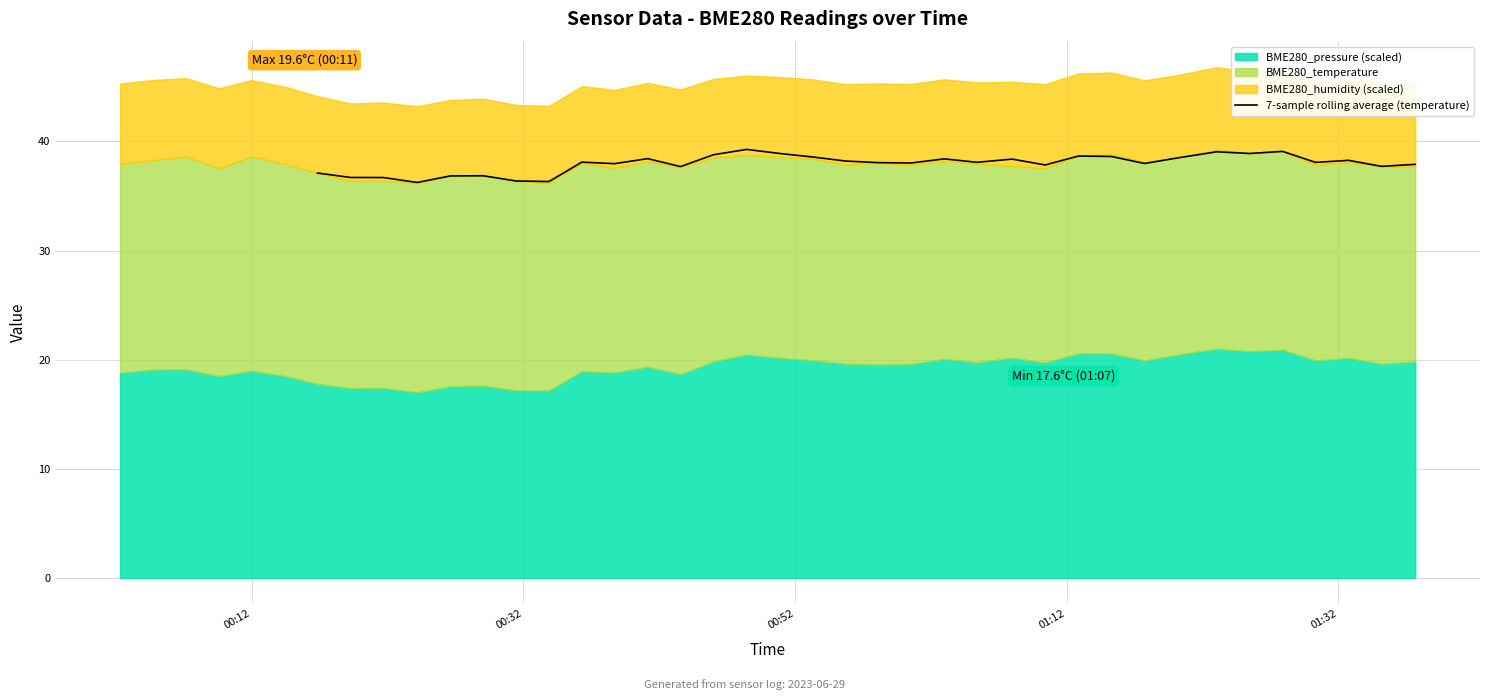

The chart shows a value of 24.7 at 15. True or false?

False